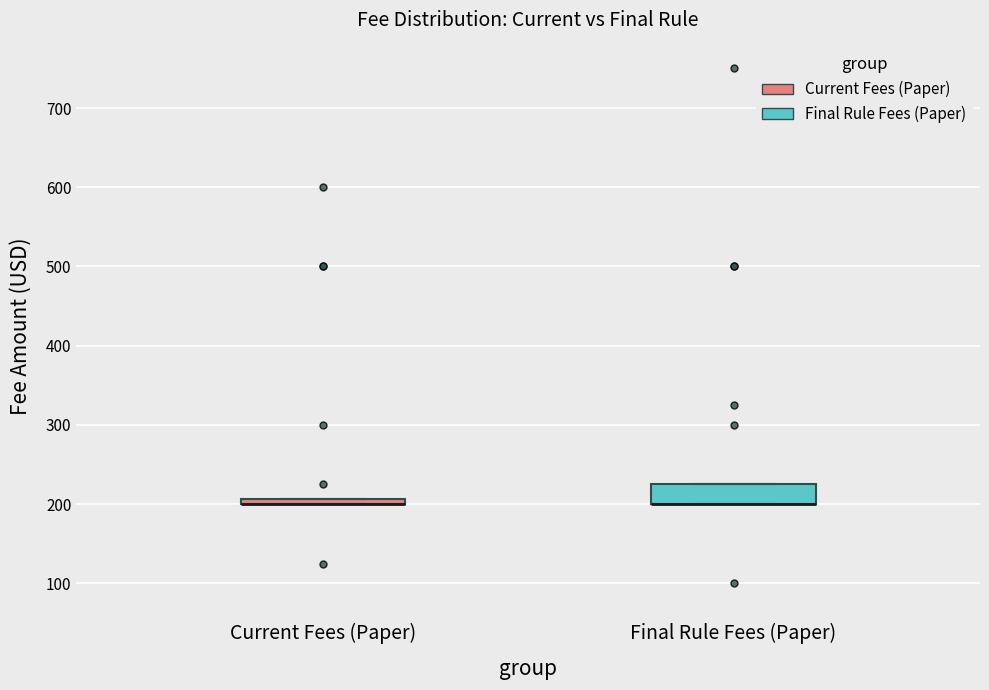

Which box is the tallest, from its lower edge to its upper edge?

Final Rule Fees (Paper)